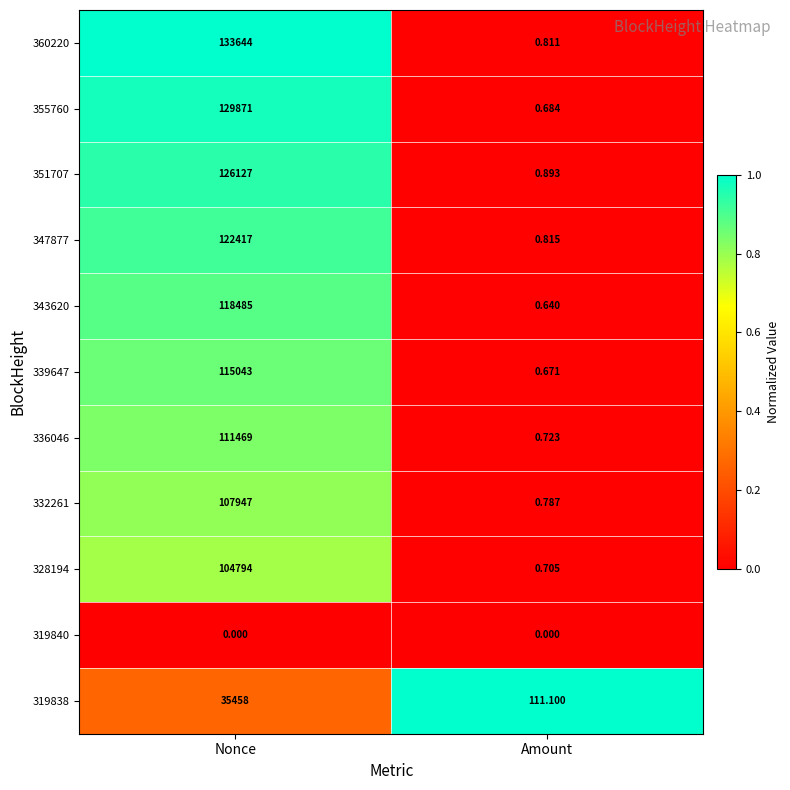

At which label does 347877 reach its minimum?

Amount